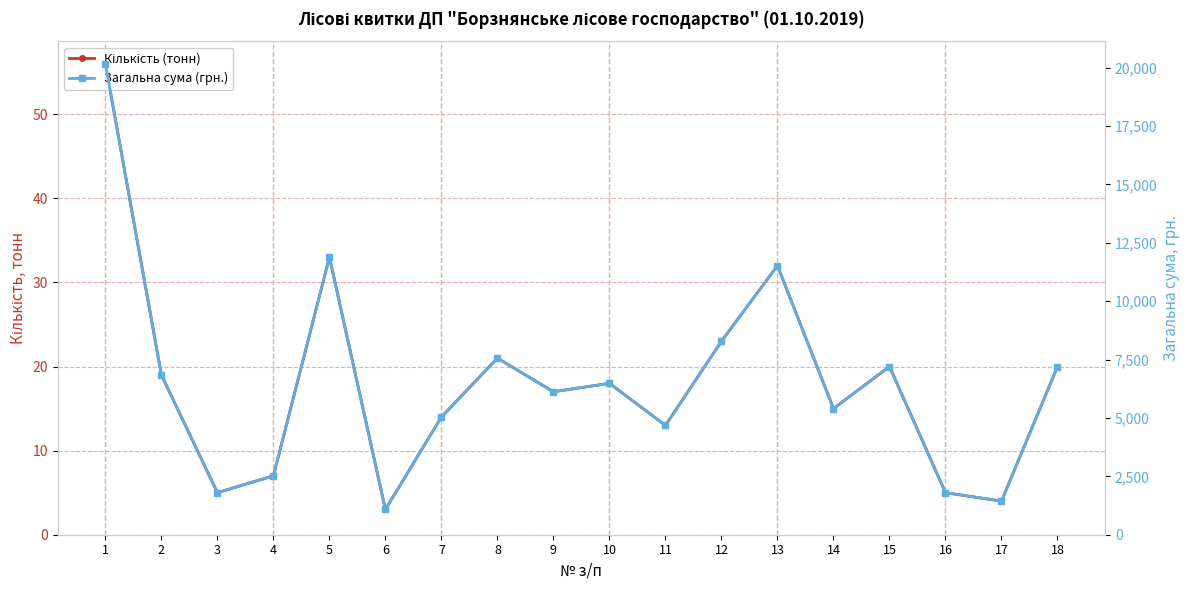

Rank the series by their maximum value, from highest to lowest.

Загальна сума (грн.), Кількість (тонн)